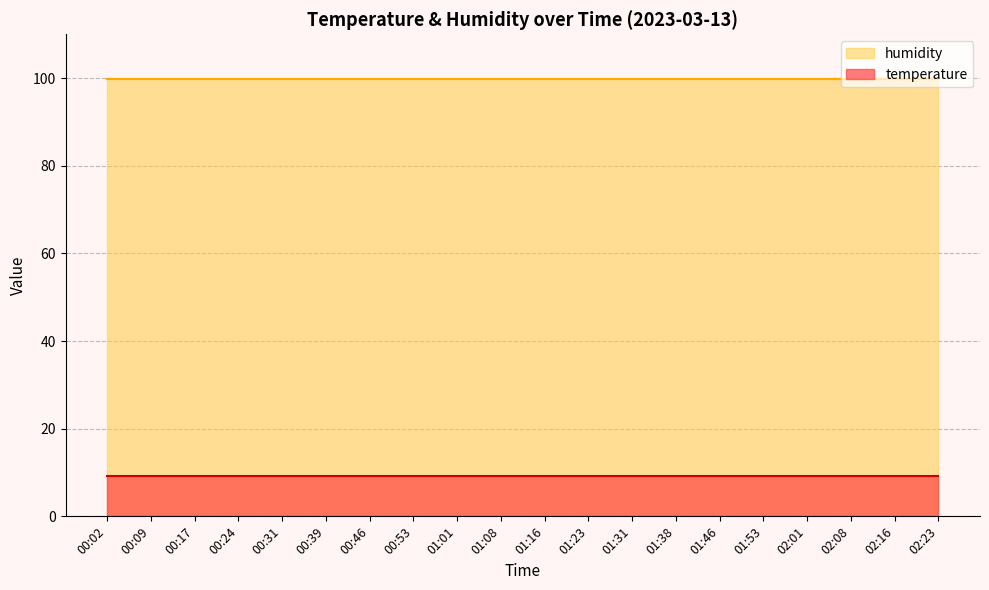

True or false: humidity has more than 2 points higher than both neighbors.

False